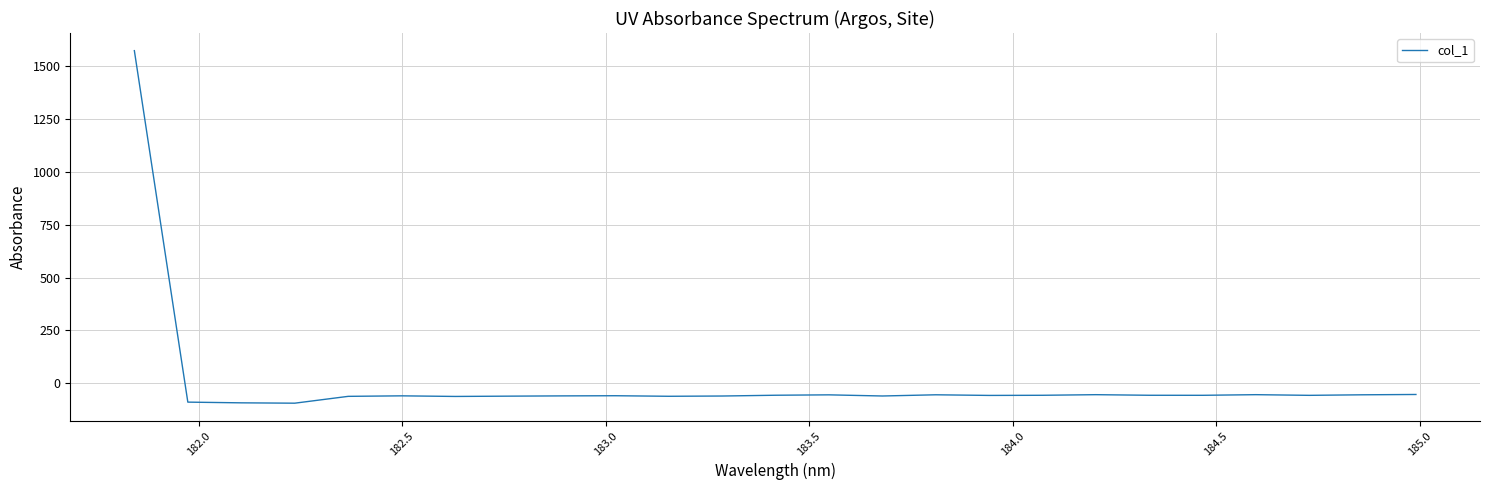

What is the minimum value shown in the chart?

-93.9